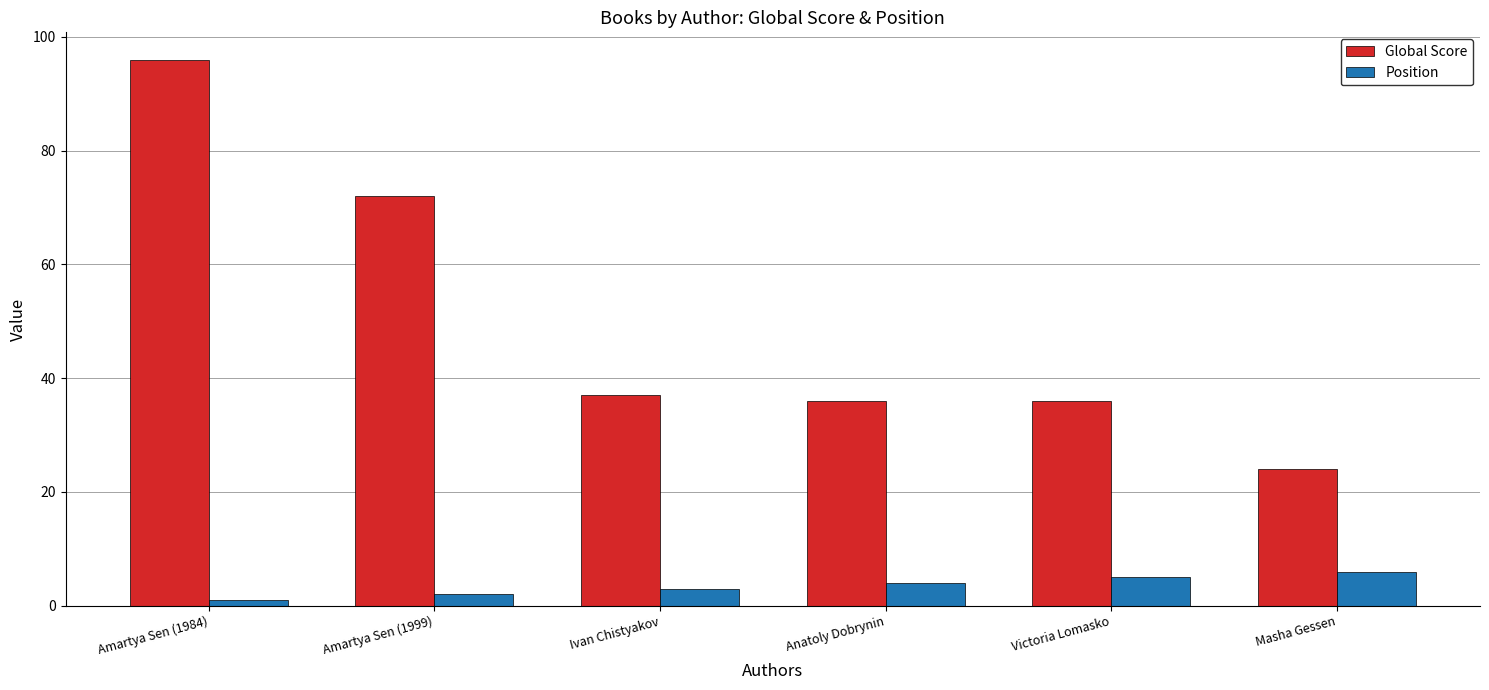

Rank the series by their maximum value, from highest to lowest.

Global Score, Position